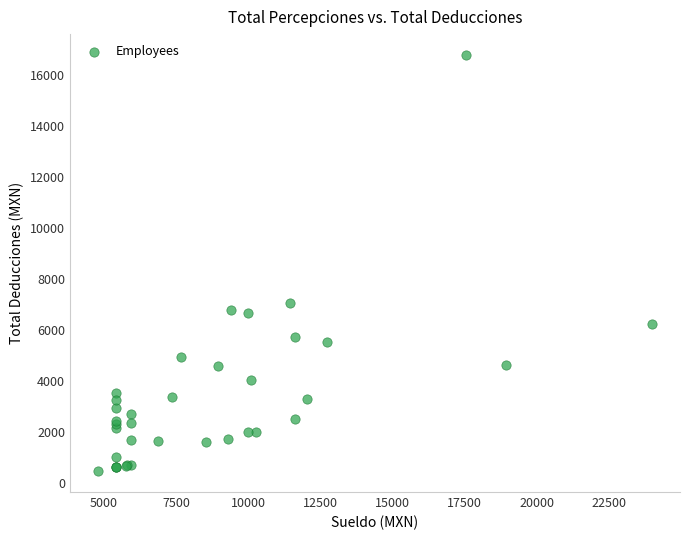

What Y value in the scatter plot is closest to 8631?

7053.1